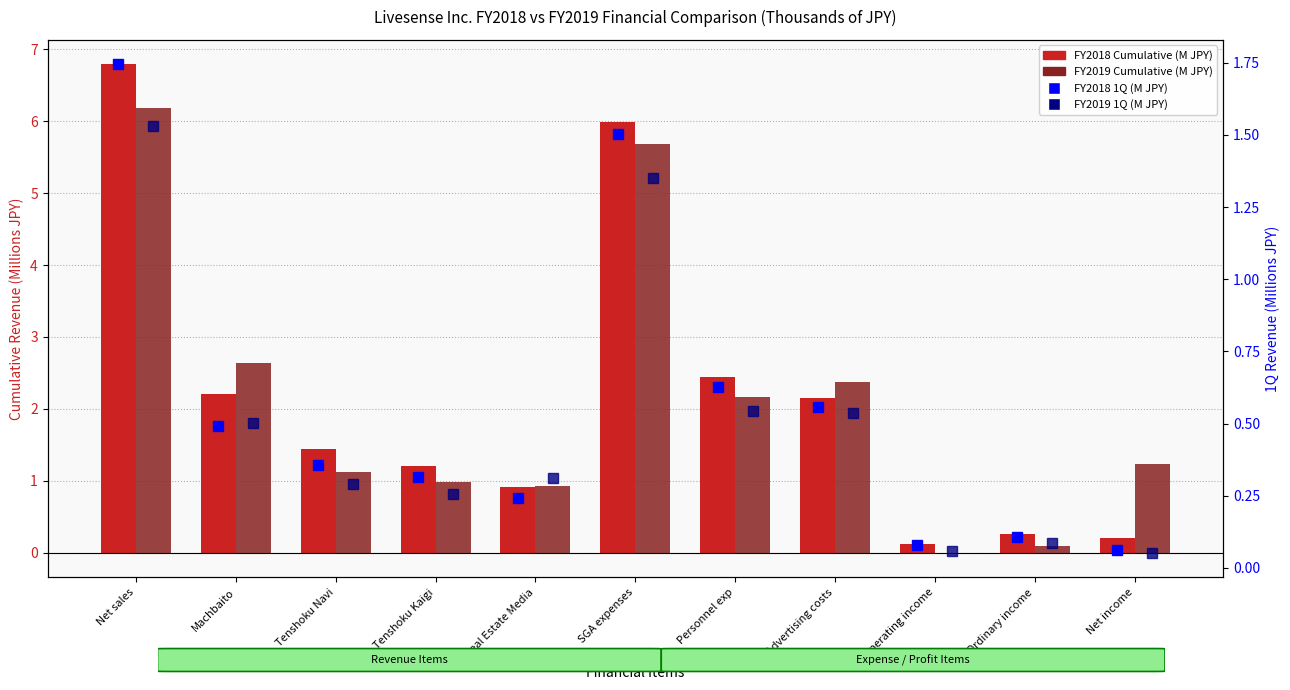

Reading right to left, what are all the values shown in this chart?

FY2018 Cumulative (M JPY): 0.2	0.3	0.1	2.1	2.4	6.0	0.9	1.2	1.4	2.2	6.8
FY2019 Cumulative (M JPY): 1.2	0.1	-0.0	2.4	2.2	5.7	0.9	1.0	1.1	2.6	6.2
FY2018 1Q (M JPY): 0.1	0.1	0.1	0.6	0.6	1.5	0.2	0.3	0.4	0.5	1.7
FY2019 1Q (M JPY): 0.1	0.1	0.1	0.5	0.5	1.3	0.3	0.3	0.3	0.5	1.5